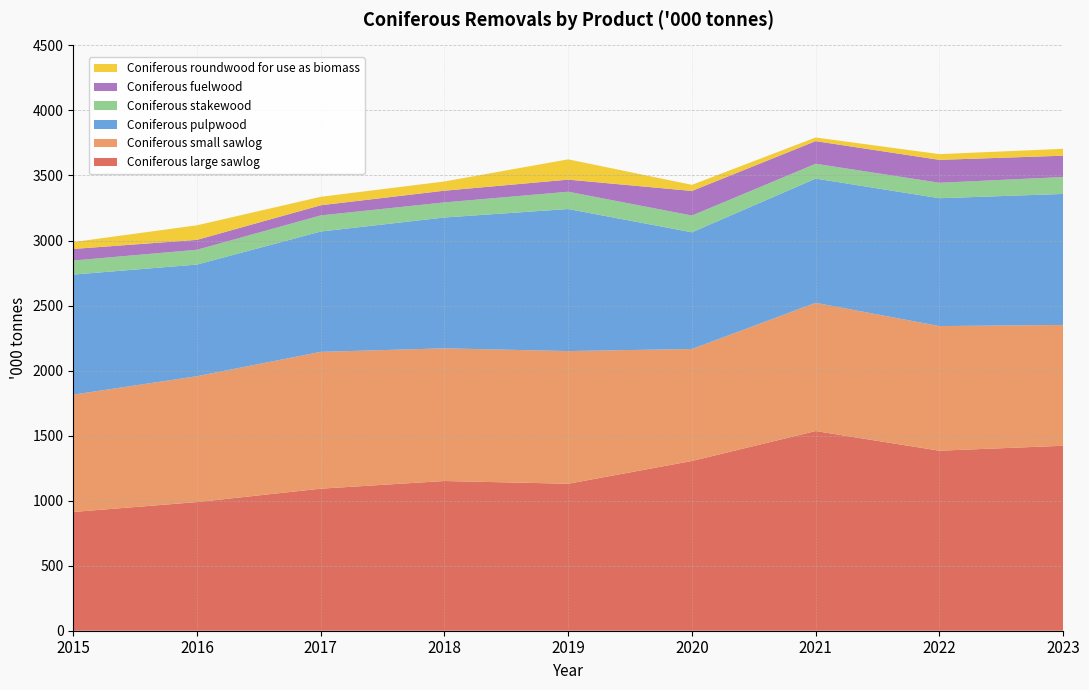

Reading left to right, list all the values displayed in this chart.

Coniferous large sawlog: 913	989	1092	1151	1130	1305	1535	1384	1422
Coniferous small sawlog: 902	968	1052	1020	1020	861	986	958	929
Coniferous pulpwood: 923	858	925	1006	1092	897	955	983	1007
Coniferous stakewood: 108	114	124	116	133	129	114	119	130
Coniferous fuelwood: 89	76	78	90	93	189	174	176	164
Coniferous roundwood for use as biomass: 53	112	65	71	156	47	28	44	53